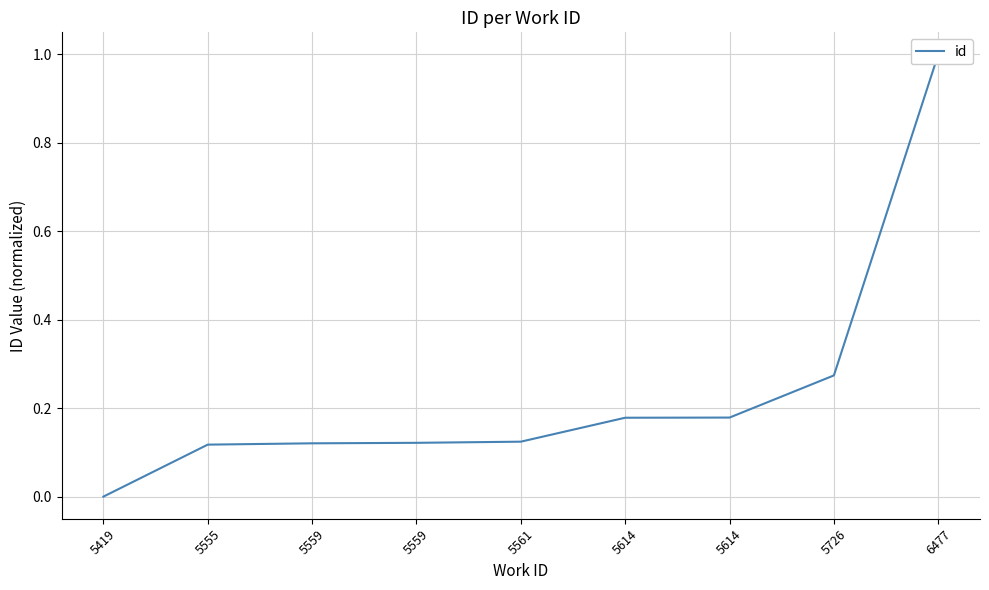

Count the values in the range 0 to 1.

9